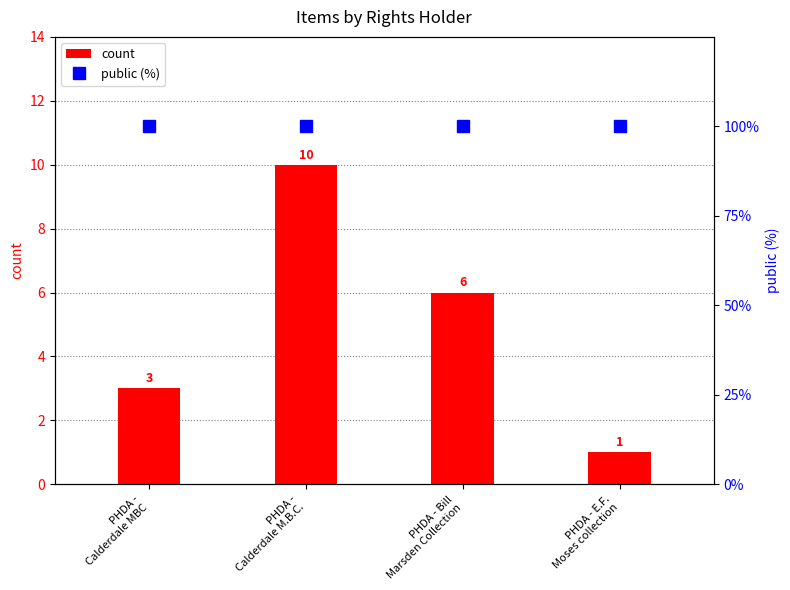

Which series has the widest spread of values?

count